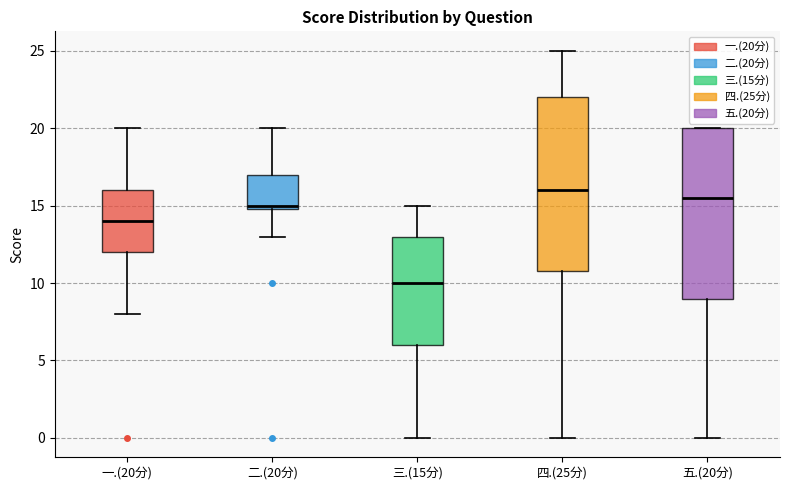

Reading left to right, read every box against the y-axis: the position of its median line, the range the box covers, and the ends of its whiskers. The values are not printed on the chart, so give them approximately, as read against the axis.

一.(20分): median 14.0, box 12.0 to 16.0, whiskers 8.0 to 20.0
二.(20分): median 15.0 (just above the box's lower edge), box 15.0 to 17.0, whiskers 13.0 to 20.0
三.(15分): median 10.0, box 6.0 to 13.0, whiskers 0.0 to 15.0
四.(25分): median 16.0, box 11.0 to 22.0, whiskers 0.0 to 25.0
五.(20分): median 15.5, box 9.0 to 20.0, whiskers 0.0 to 20.0